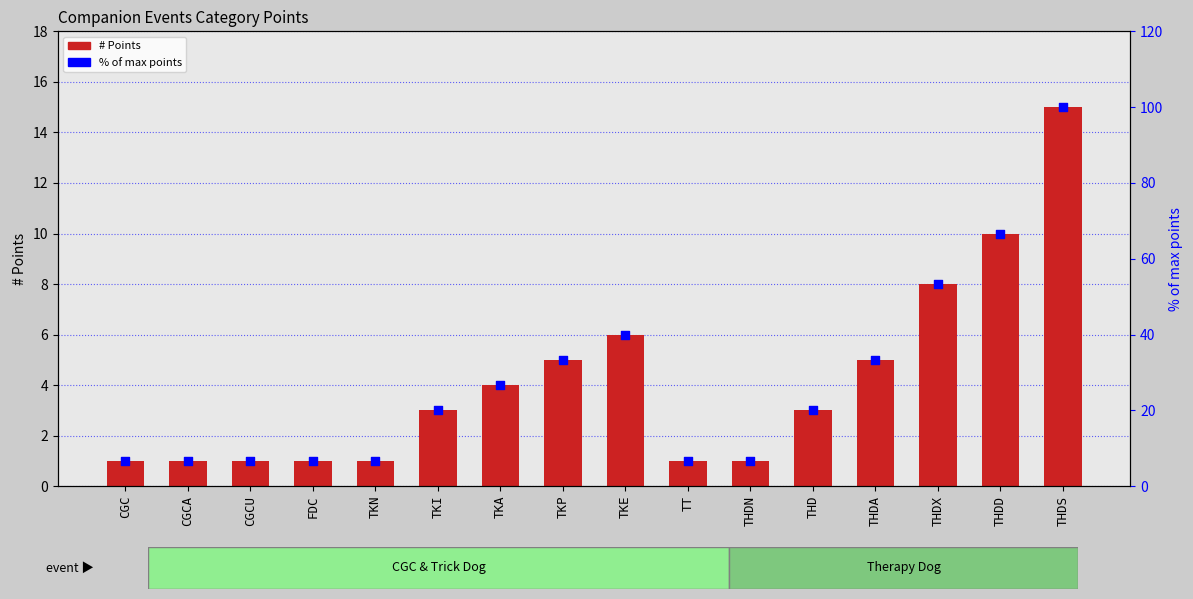

Which series has the widest spread of Y values?

% of max points